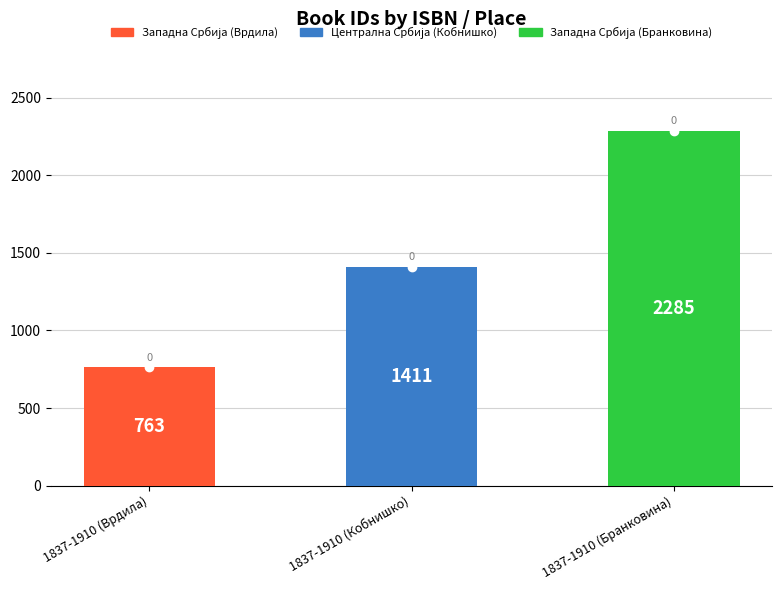

Between 1837-1910 (Врдила) and 1837-1910 (Кобнишко), which is larger?

1837-1910 (Кобнишко)